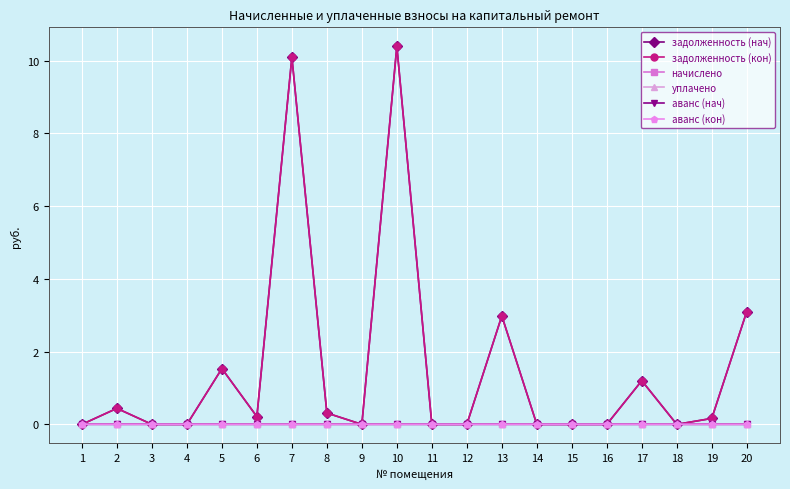

True or false: аванс (нач) and начислено intersect in this chart.

False